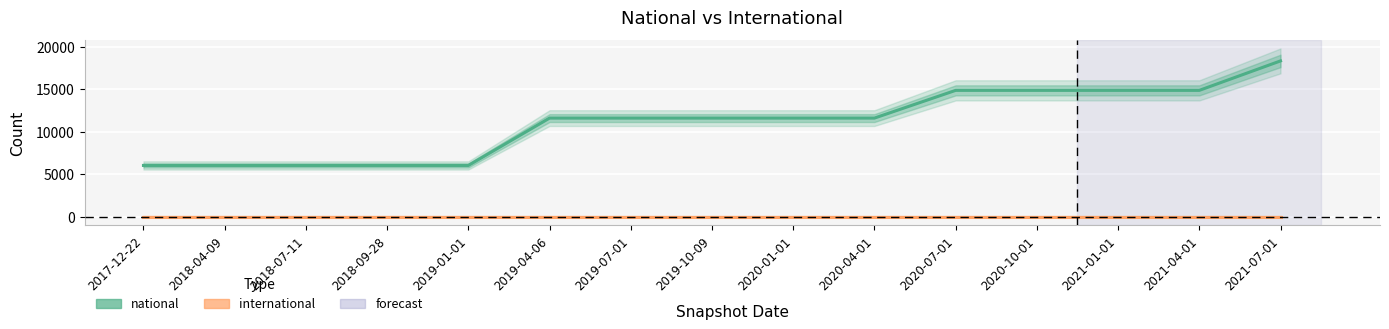

Between 2018-04-09 and 2018-07-11, which series saw the biggest shift?

national